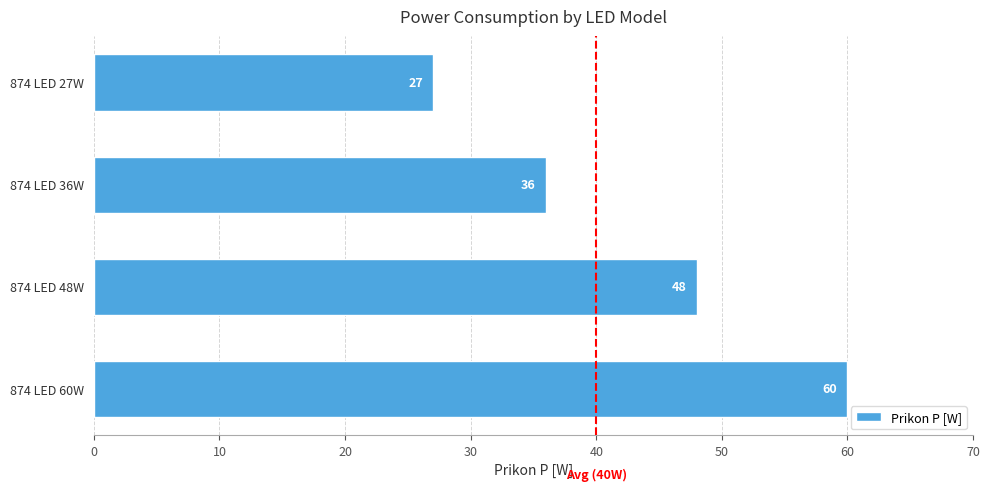

True or false: the data shows 60 at 874 LED 60W.

True